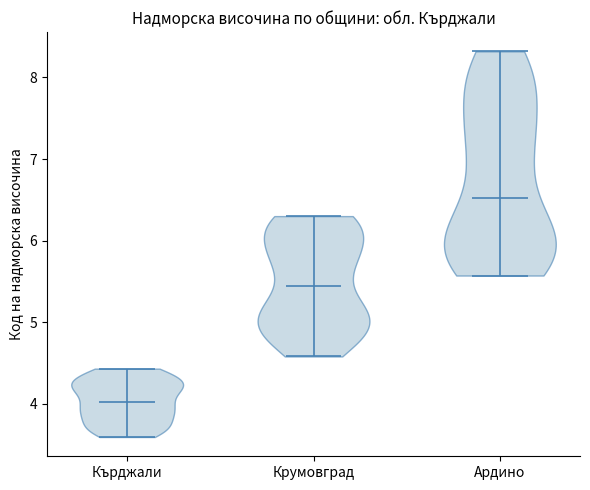

What is the highest point the violin for Крумовград reaches on the y-axis? The values are not printed on the chart, so give them approximately, as read against the axis.

6.3